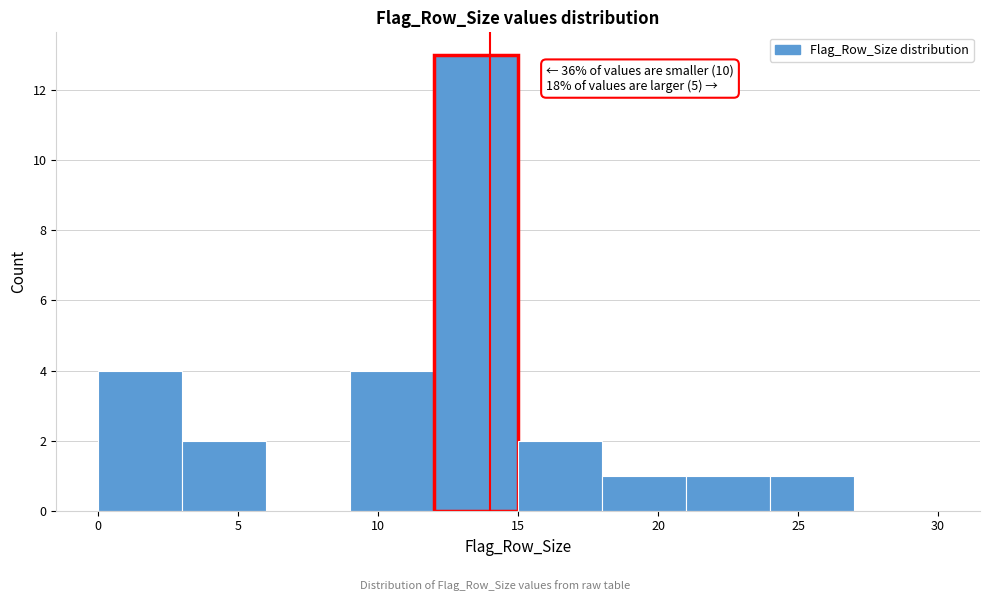

Which range on the x-axis has the tallest bar?

12 to 15